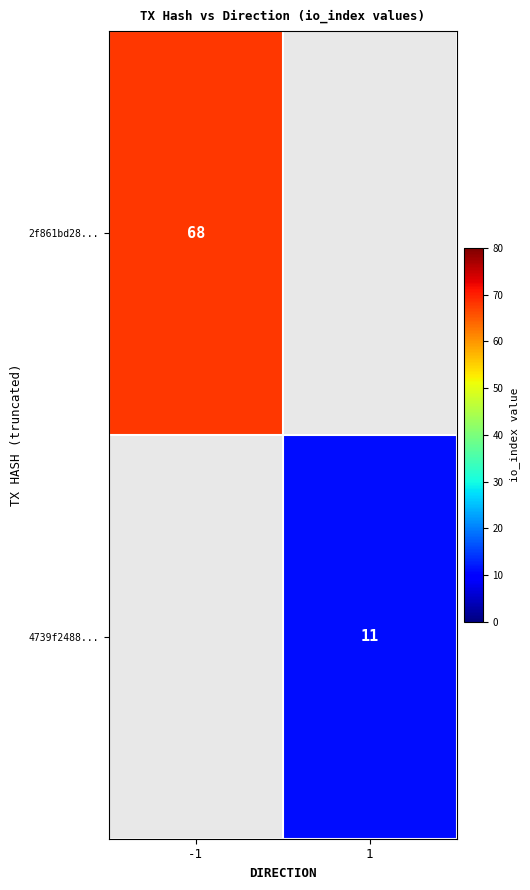

The 4739f2488... series shows 11 at 1. True or false?

True